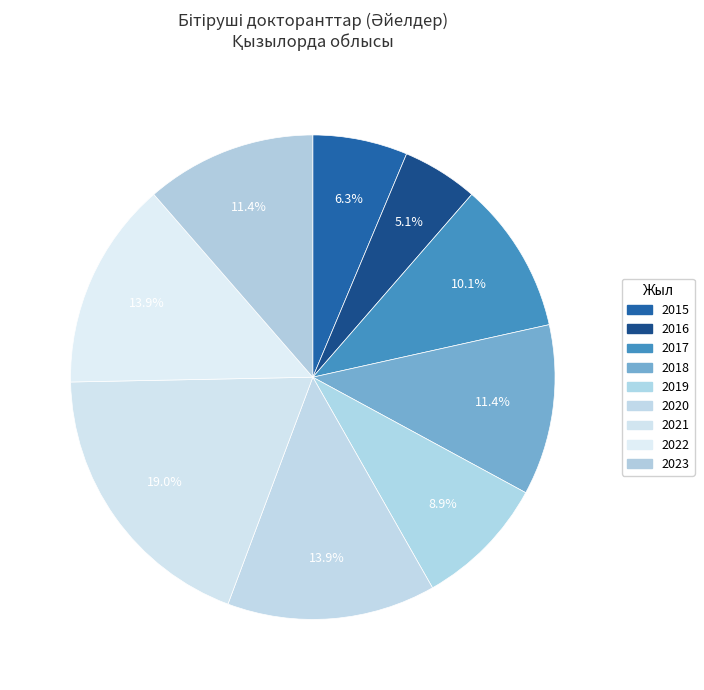

Is 2021 the majority of the pie?

No